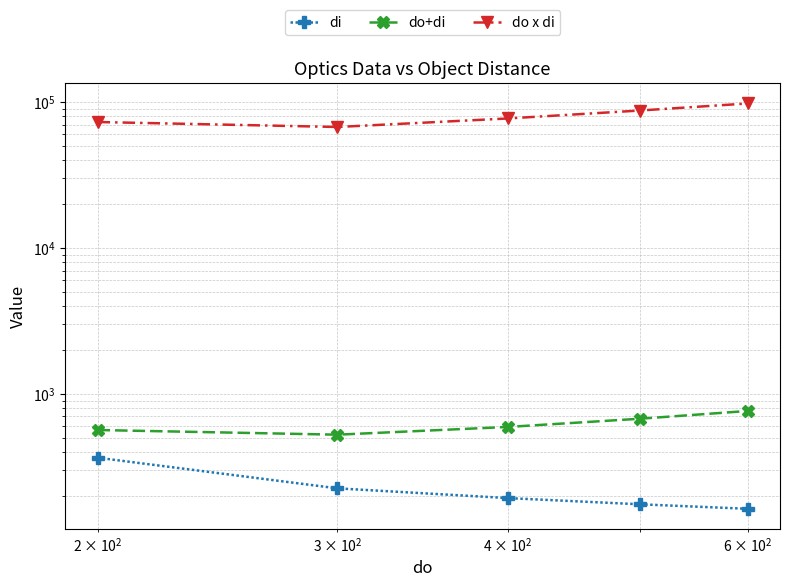

Which series has the widest spread of values?

do x di